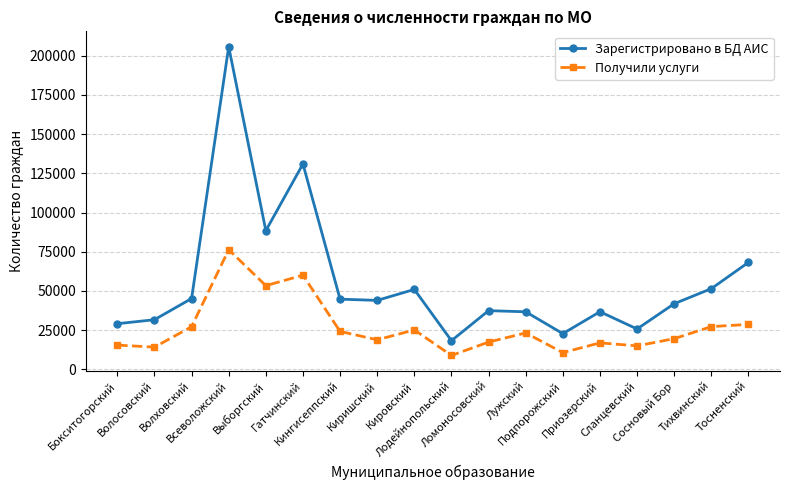

What is the smallest value displayed?

8892